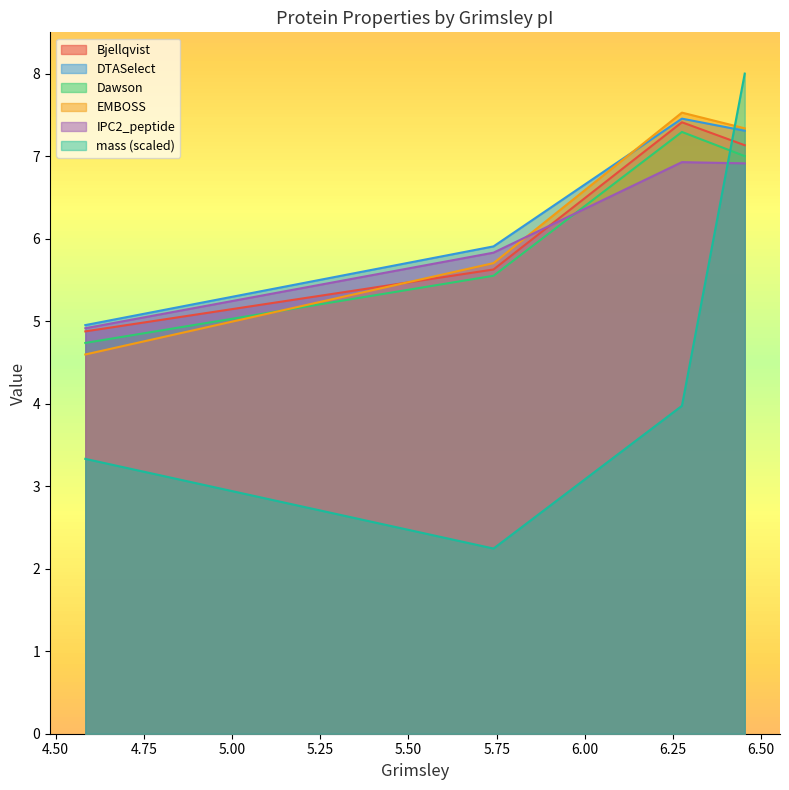

Reading right to left, what are all the values shown in this chart?

mass: 8.0	4.0	2.2	3.3
Bjellqvist: 7.1	7.4	5.6	4.9
DTASelect: 7.3	7.5	5.9	5.0
Dawson: 7.0	7.3	5.5	4.7
EMBOSS: 7.3	7.5	5.7	4.6
IPC2_peptide: 6.9	6.9	5.8	4.9